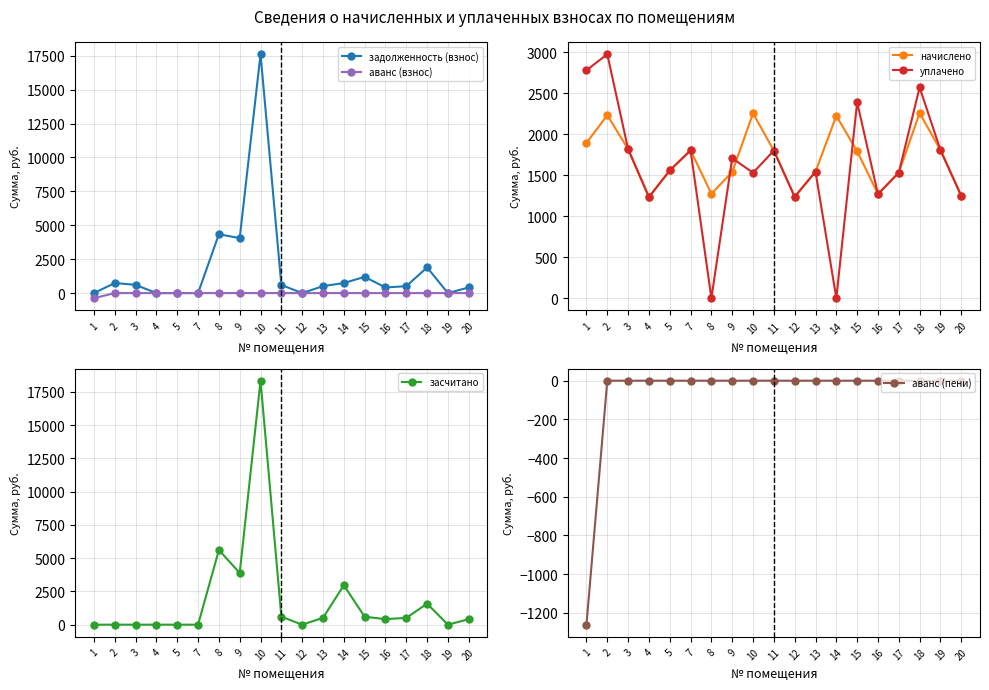

How many times do засчитано and уплачено cross each other?

4